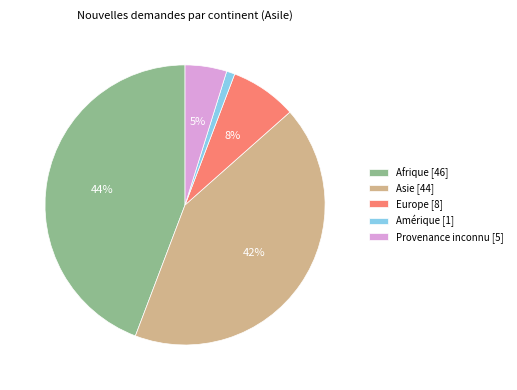

Between Provenance inconnu [5] and Amérique [1], which is larger?

Provenance inconnu [5]